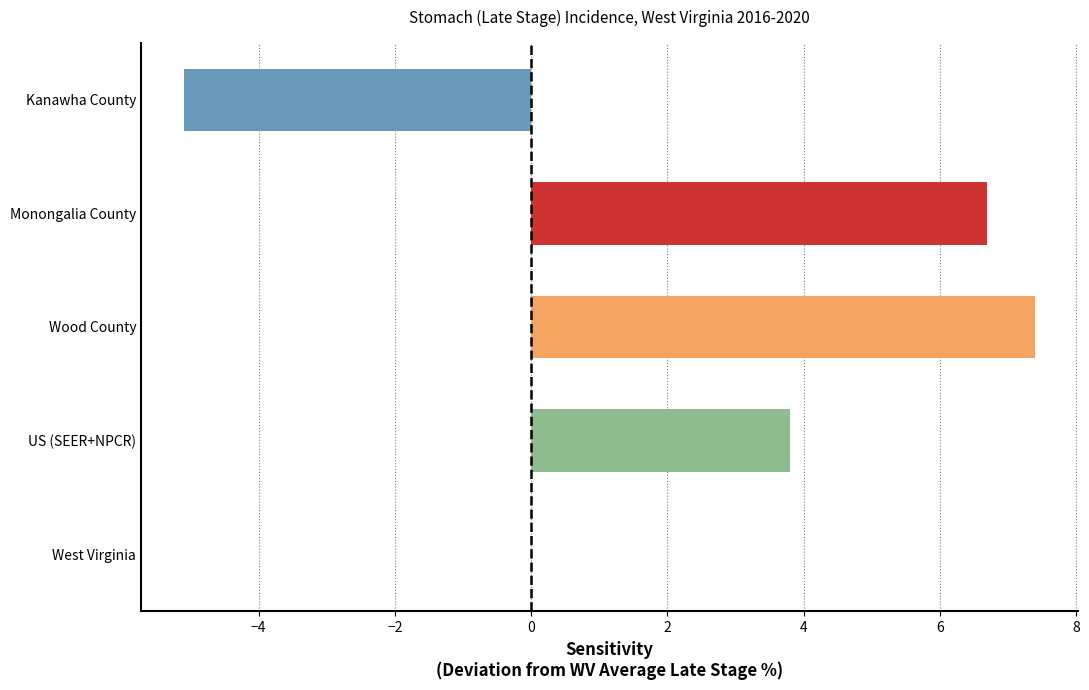

True or false: the data shows 4.3 at West Virginia.

False